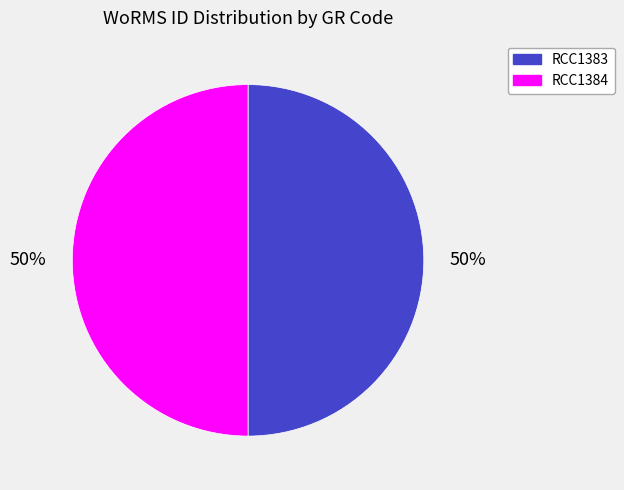

How many slices are in this pie chart?

2